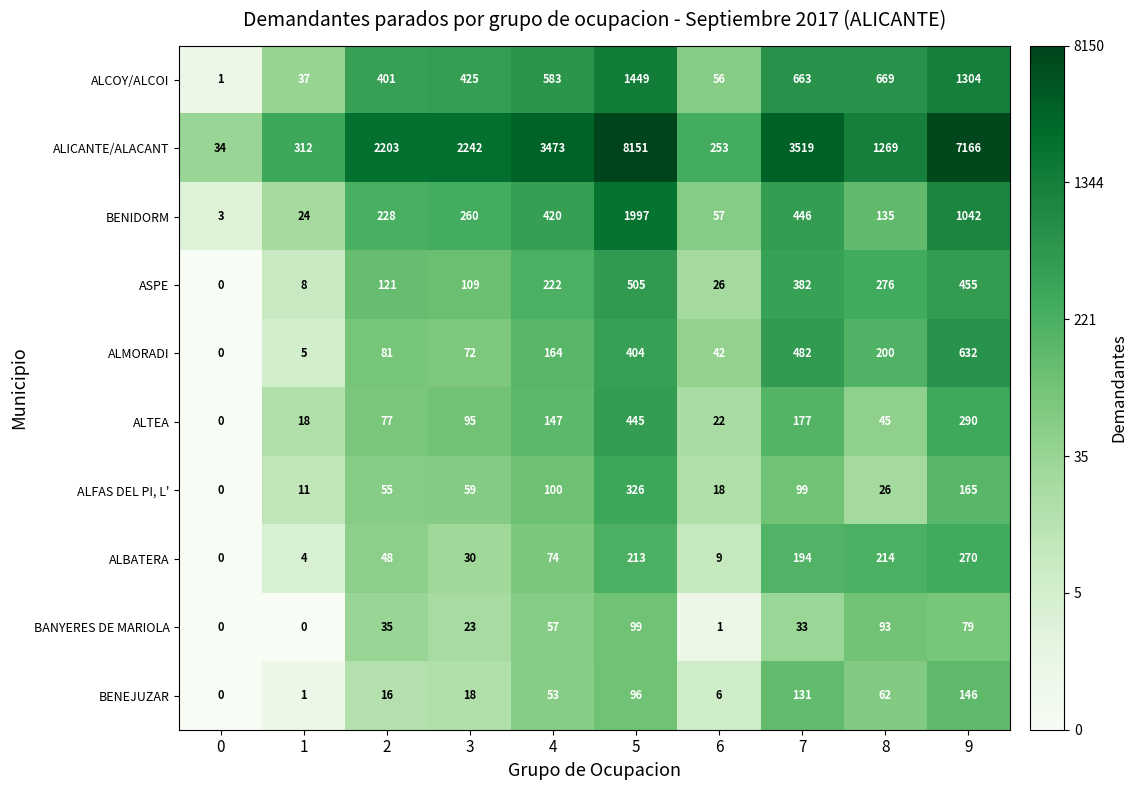

Where is ALBATERA nearest to the value 135?

7